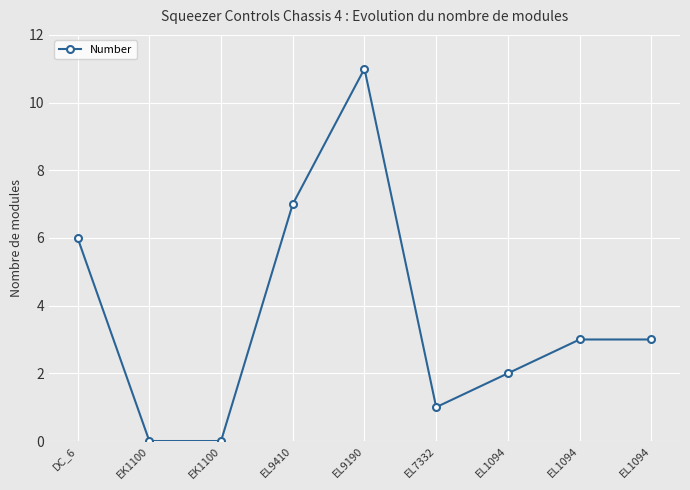

Does the chart have visible grid lines?

Yes